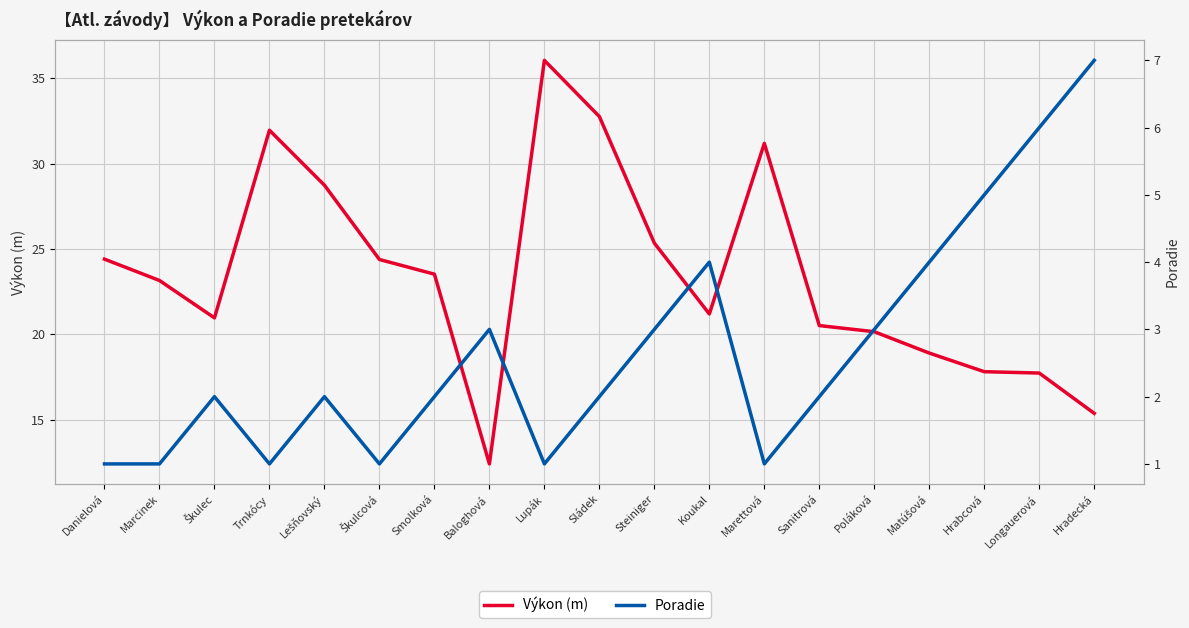

Count the Poradie values in the range 1 to 4.

16